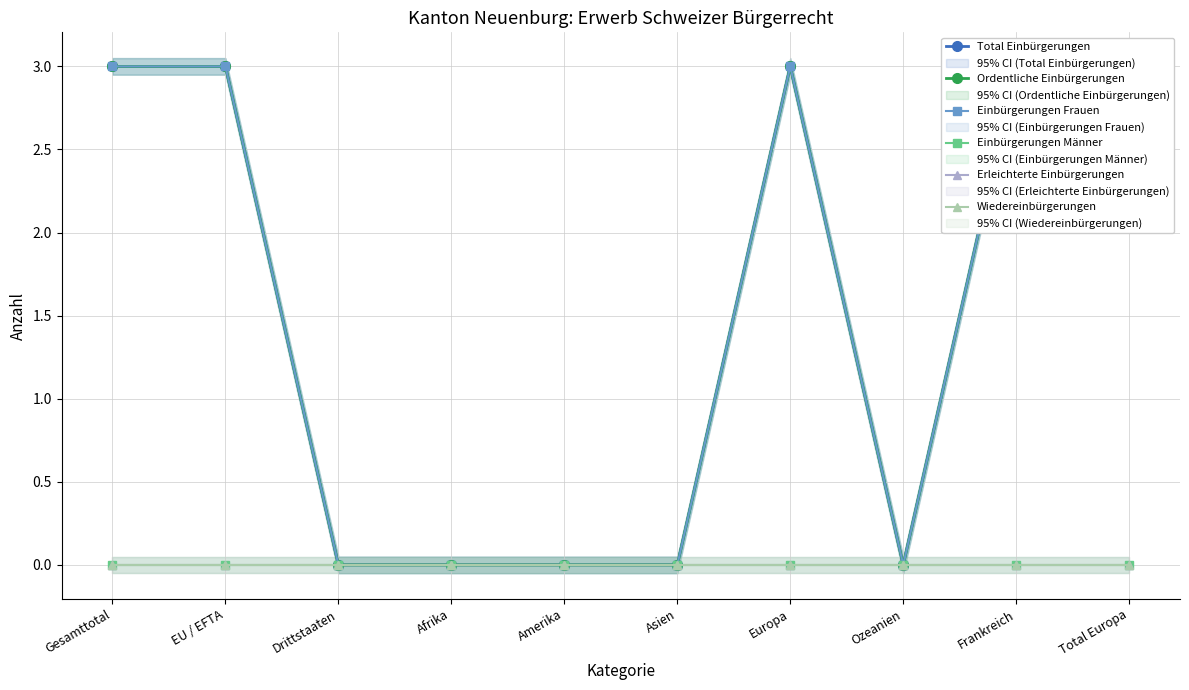

True or false: Erleichterte Einbürgerungen and Total Einbürgerungen intersect in this chart.

False